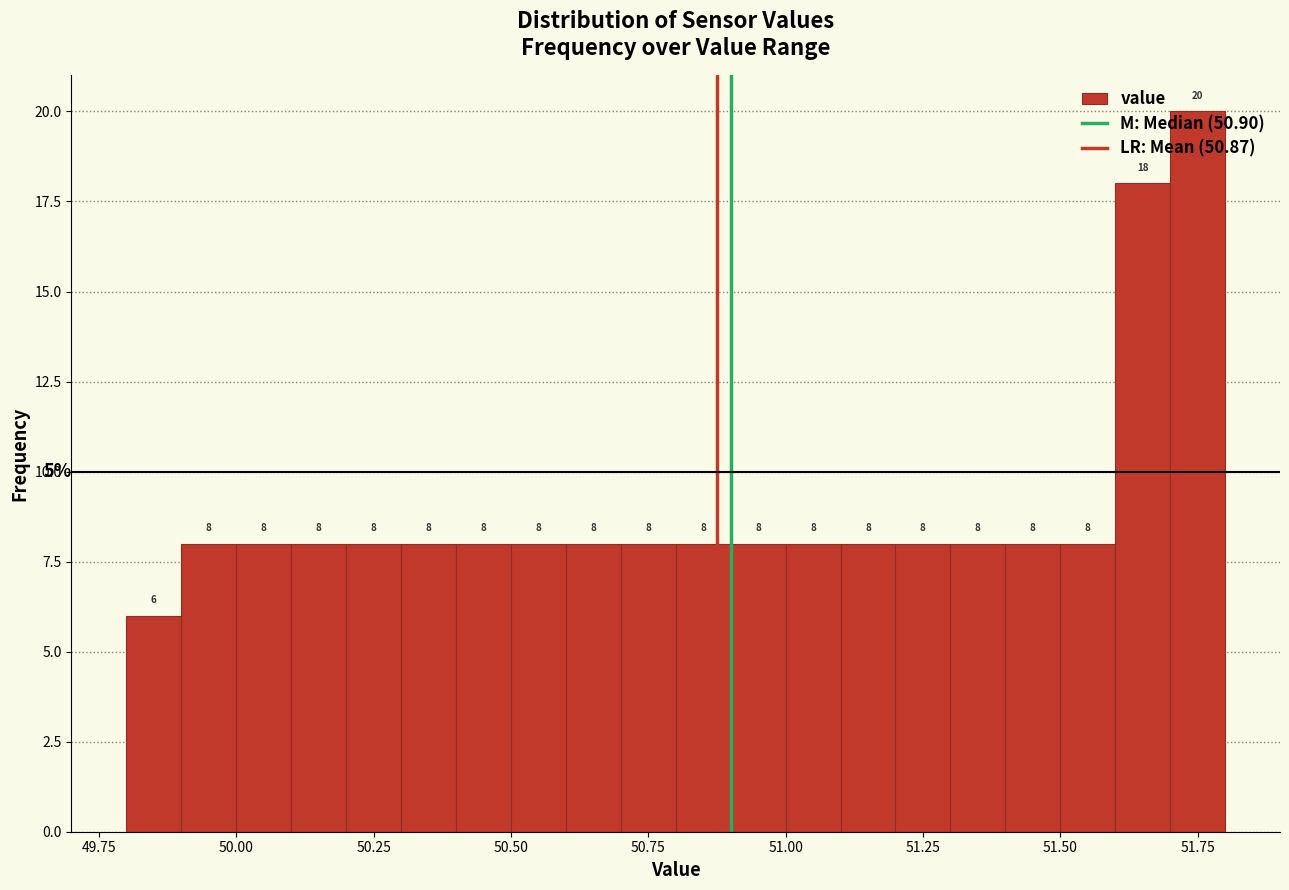

Around what value on the x-axis is the tallest bar? Give the approximate position of its centre, as read against the axis.

51.75